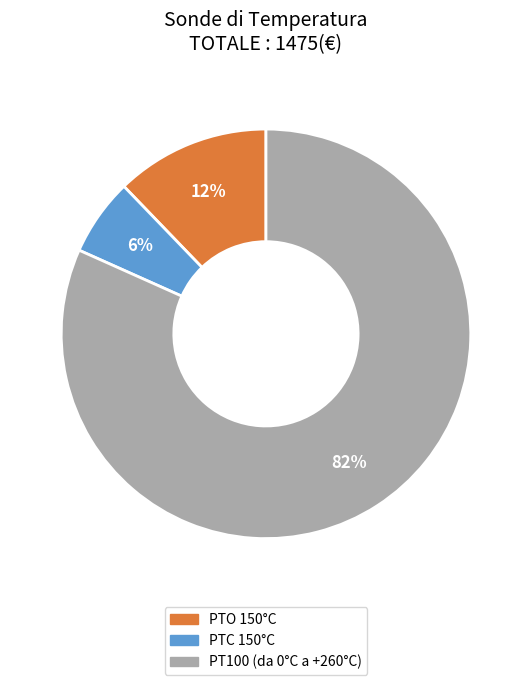

Is PTC 150°C the majority of the pie?

No